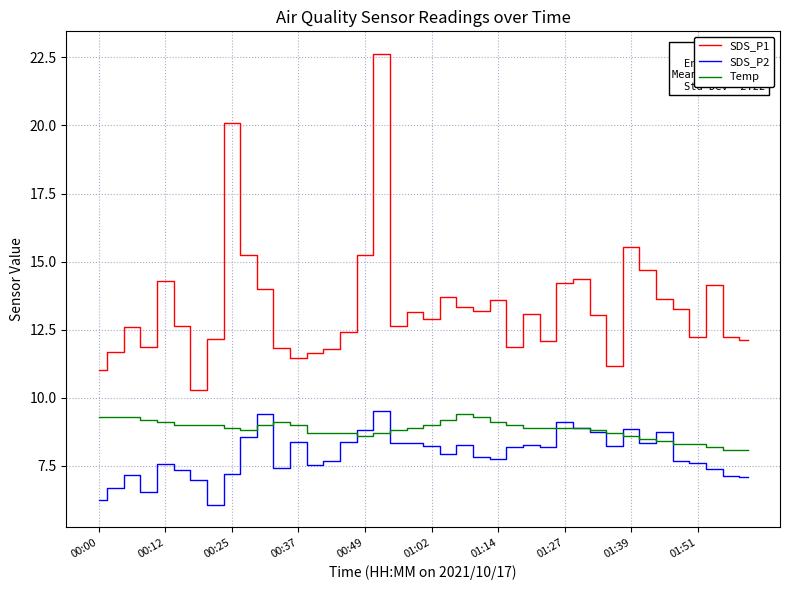

True or false: SDS_P1 and SDS_P2 intersect in this chart.

False